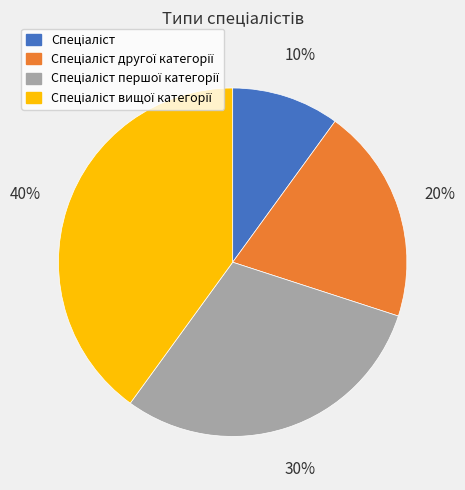

Does any single category account for the majority?

No